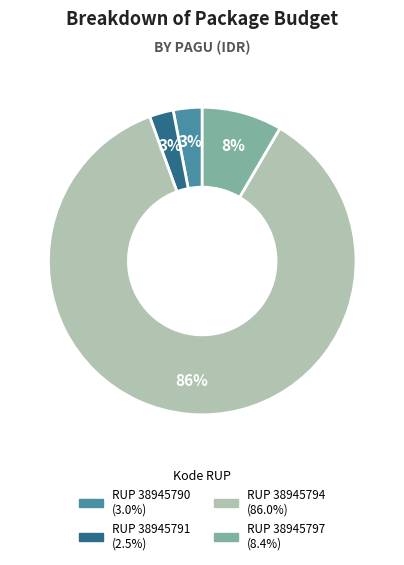

Is there any slice that represents more than half of the pie?

Yes